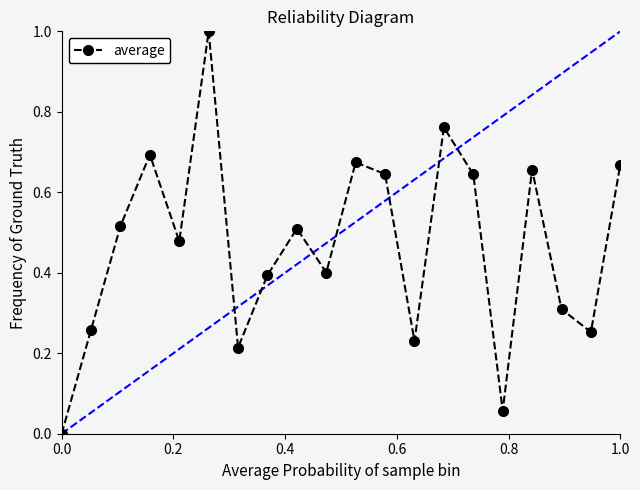

True or false: there are more than 2 points higher than both neighbors.

True